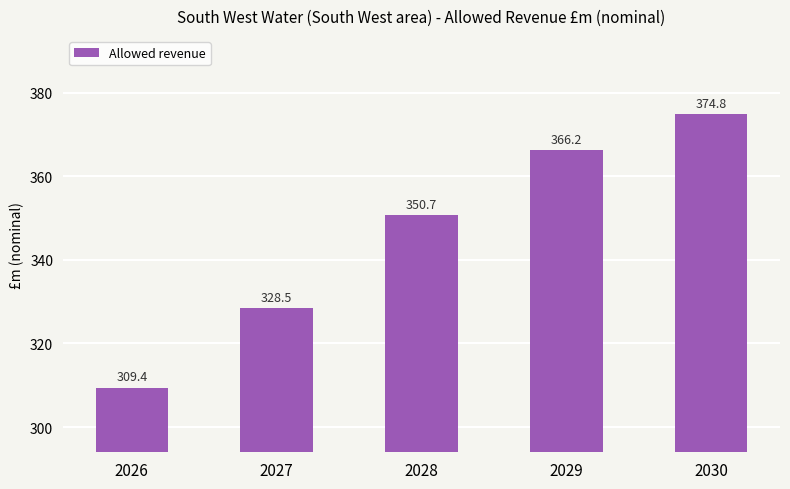

The value at 2026 is 309.4. True or false?

True